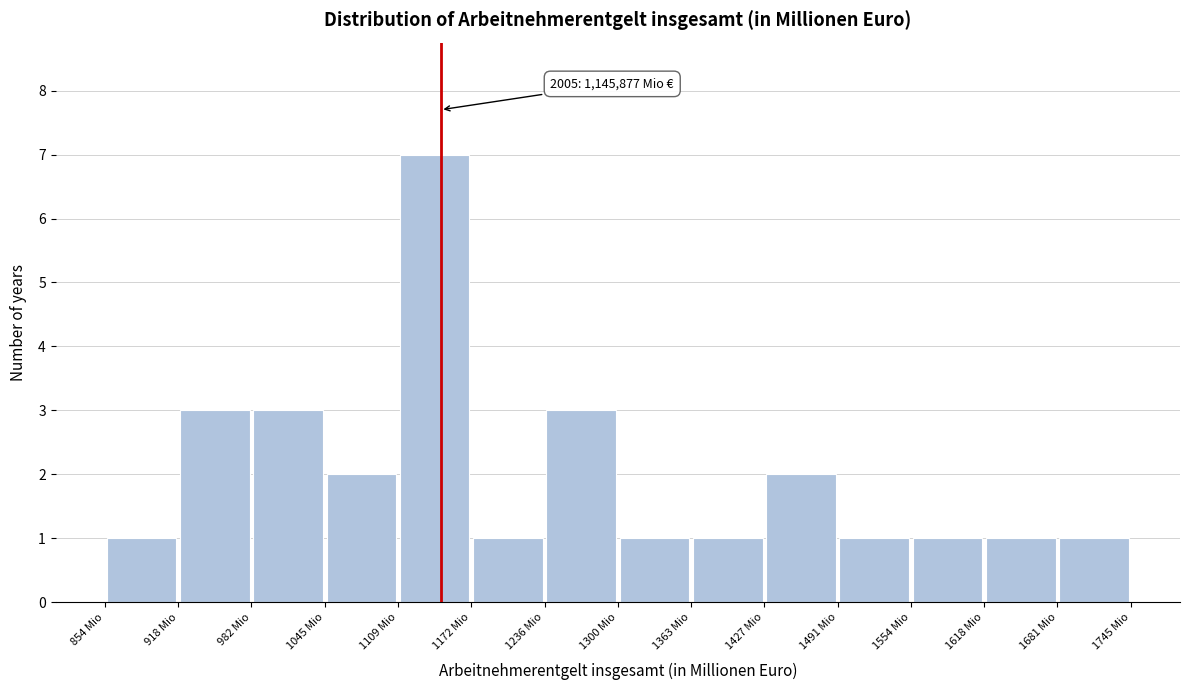

Over which range of the x-axis is the bar tallest?

1110 to 1170